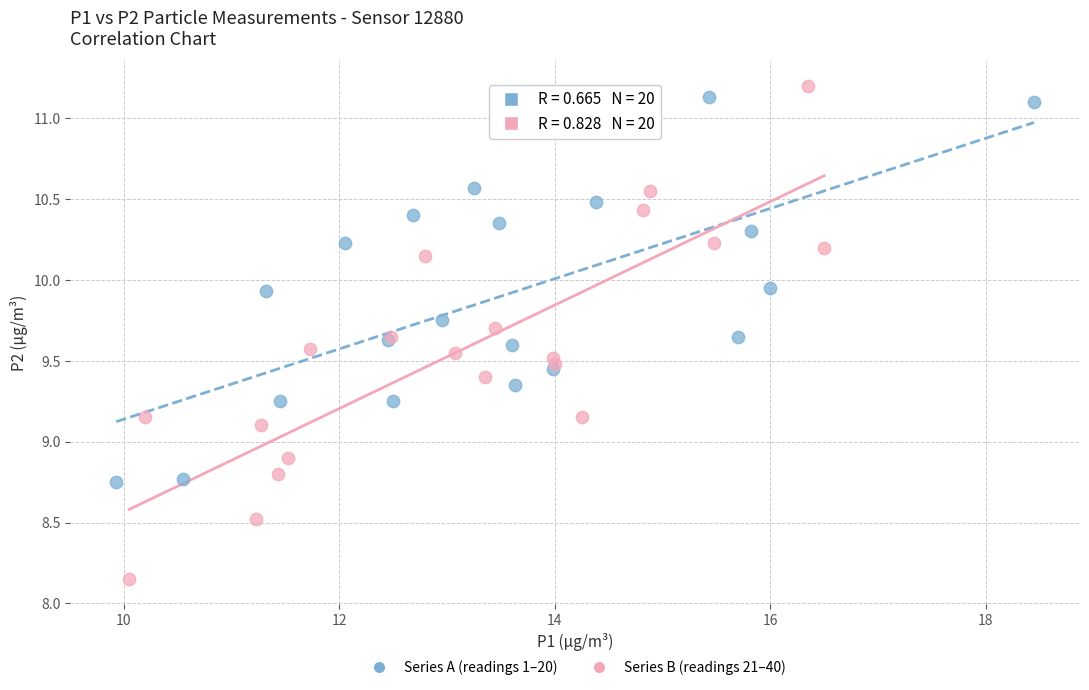

Which series contains the lowest Y value?

Series B (readings 21–40)